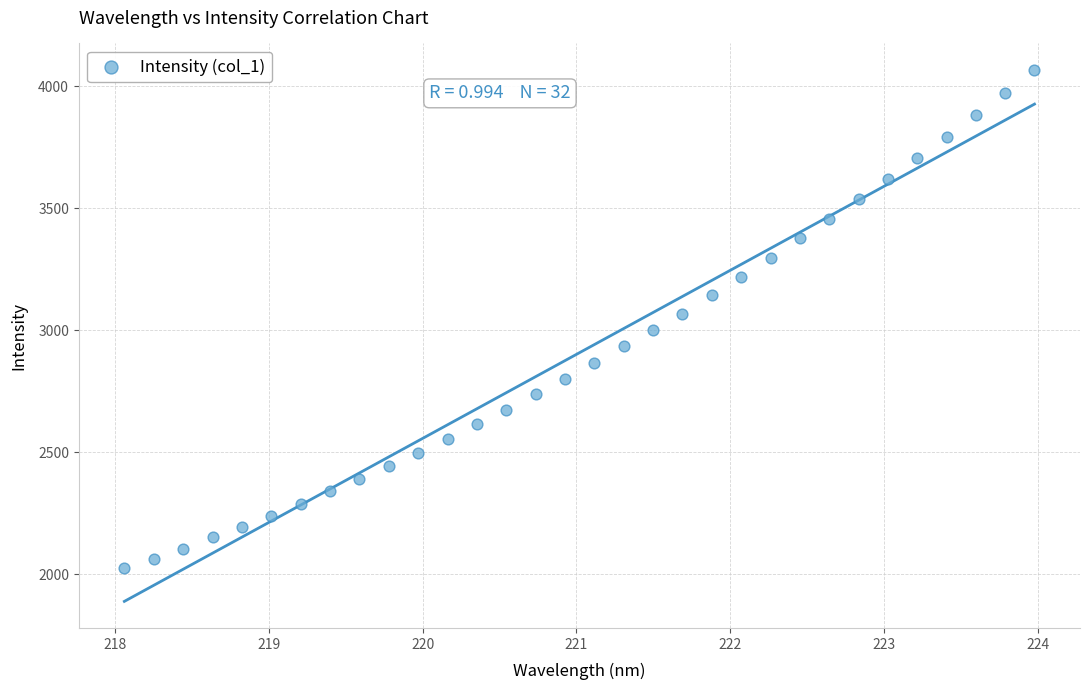

What is the range of Y values (max minus min)?

2042.9